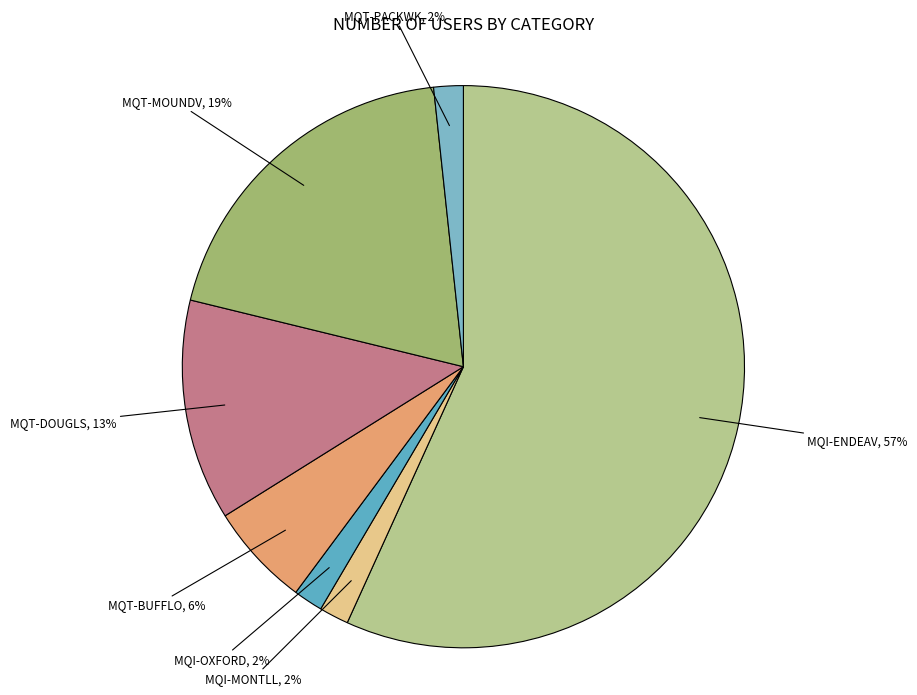

Which category has the biggest portion of the pie?

MQI-ENDEAV